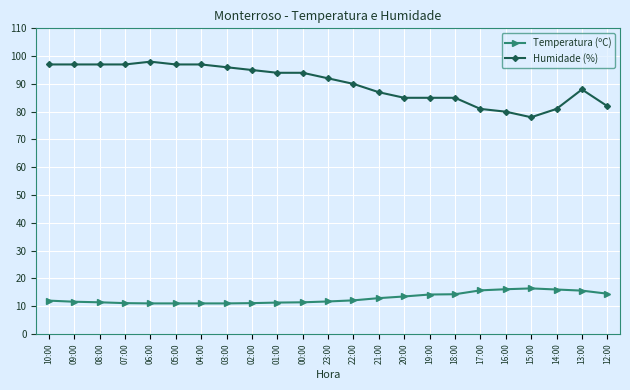

Rank the series by their average value, from highest to lowest.

Humidade (%), Temperatura (ºC)